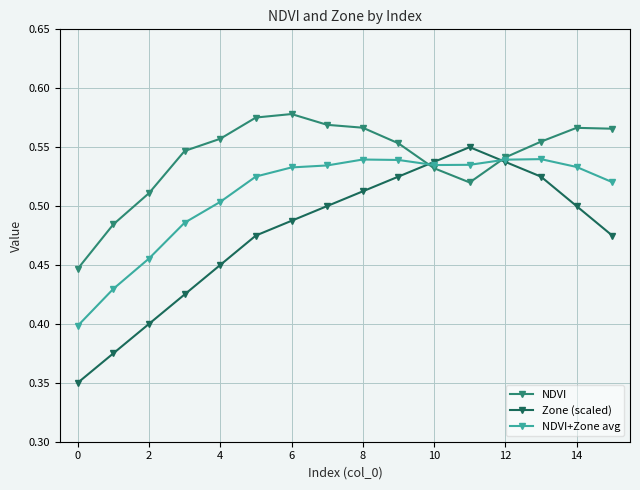

Which series has the widest spread of values?

Zone (scaled)